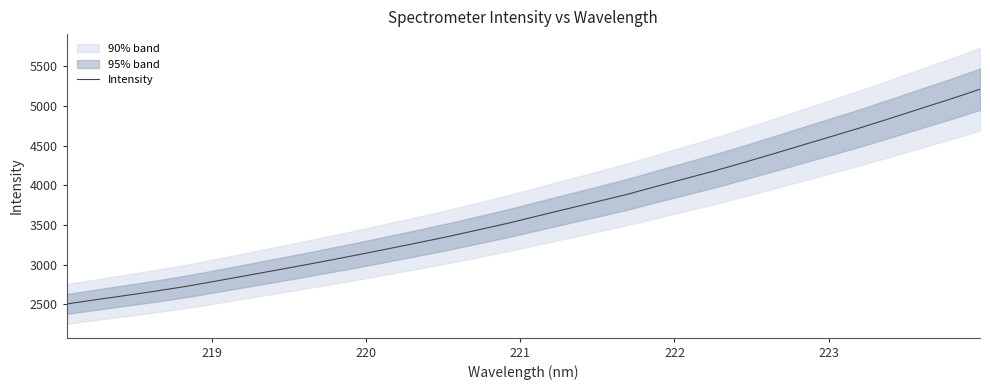

What is the lowest value of the Intensity series?

2505.1